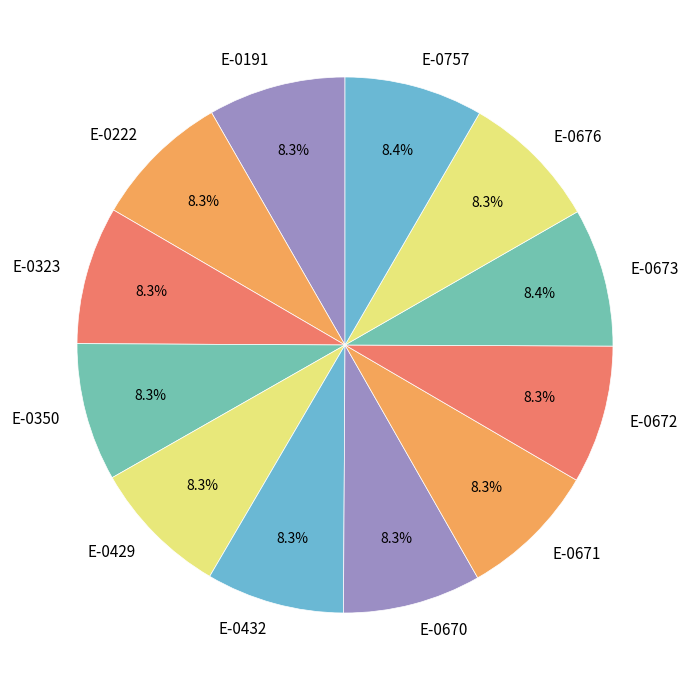

Approximately how many times larger is the value at E-0222 compared to E-0671?

1.0